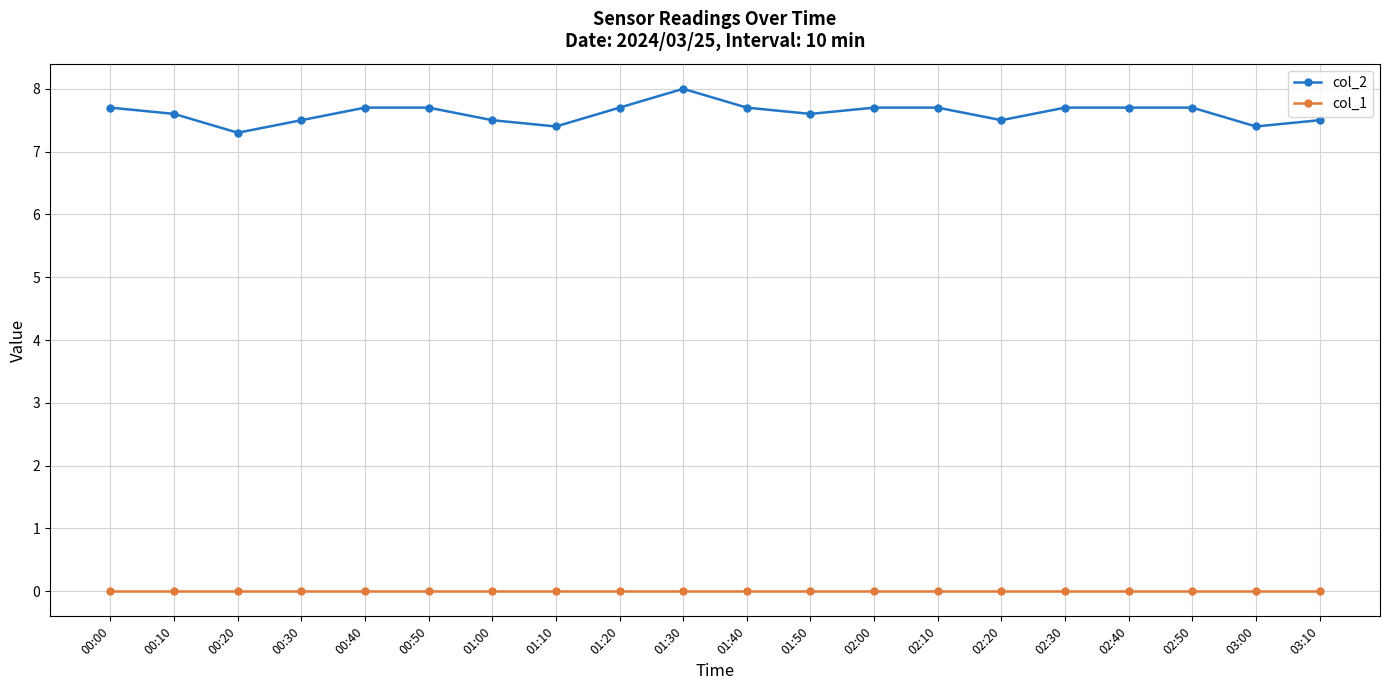

What is the difference between the maximum and minimum values in the col_2 series?

0.7